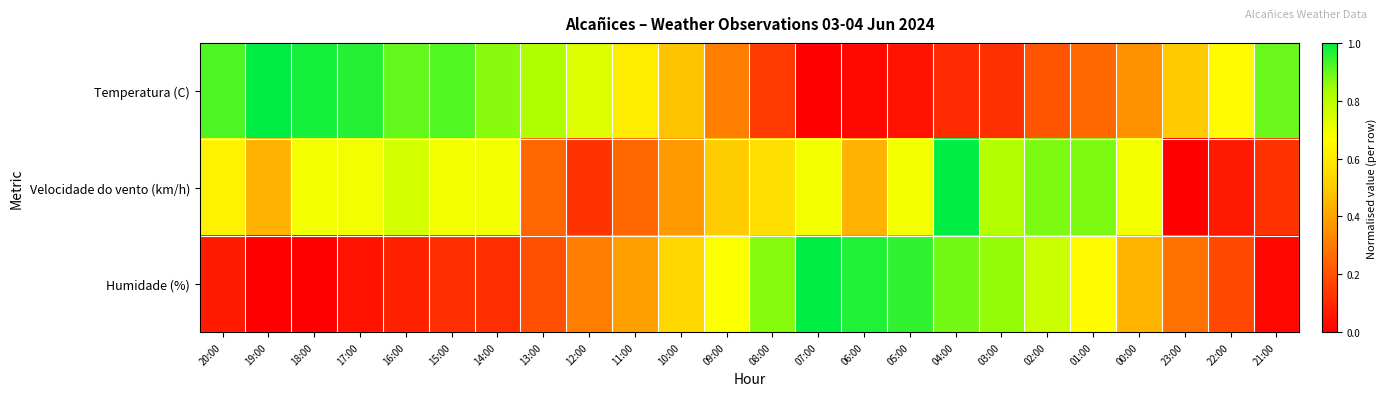

What is the difference between the highest and lowest values at 02:00?

0.7